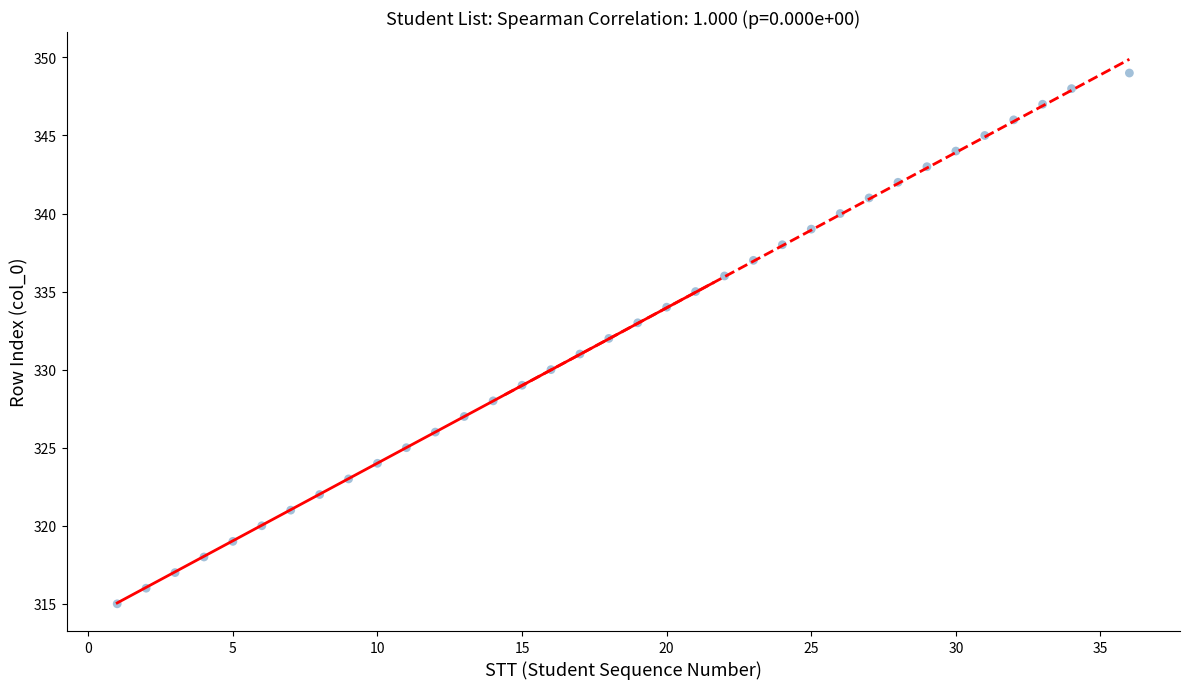

What is the range of Y values (max minus min)?

34